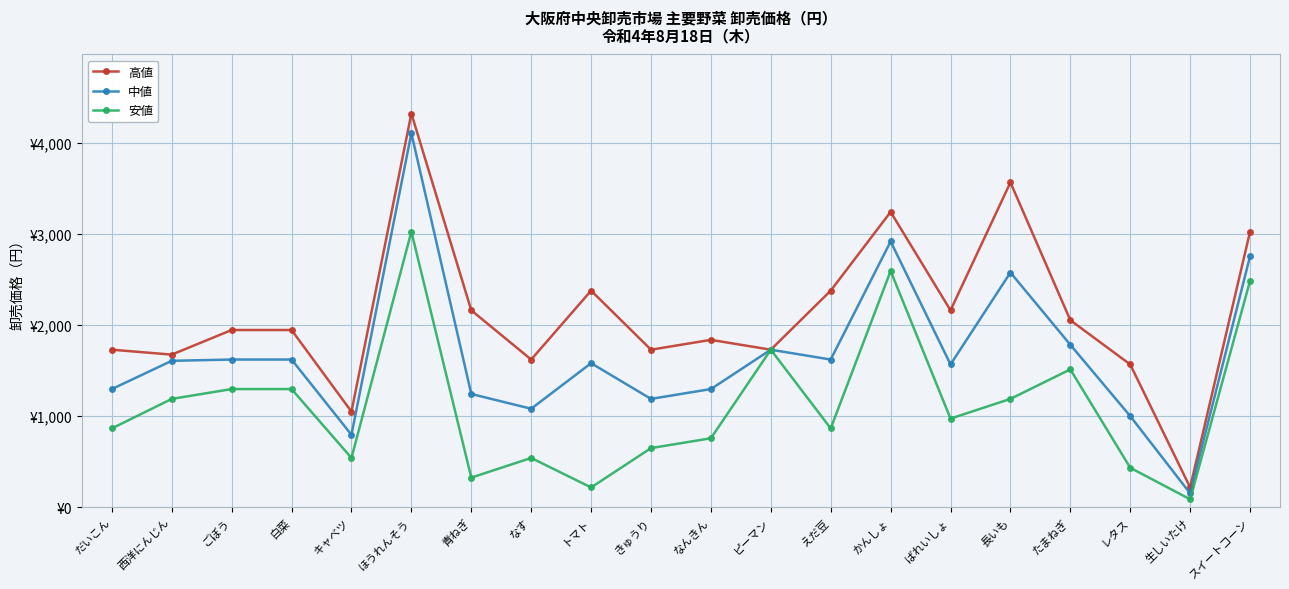

What is the difference between the 高値 values at なす and 長いも?

1944